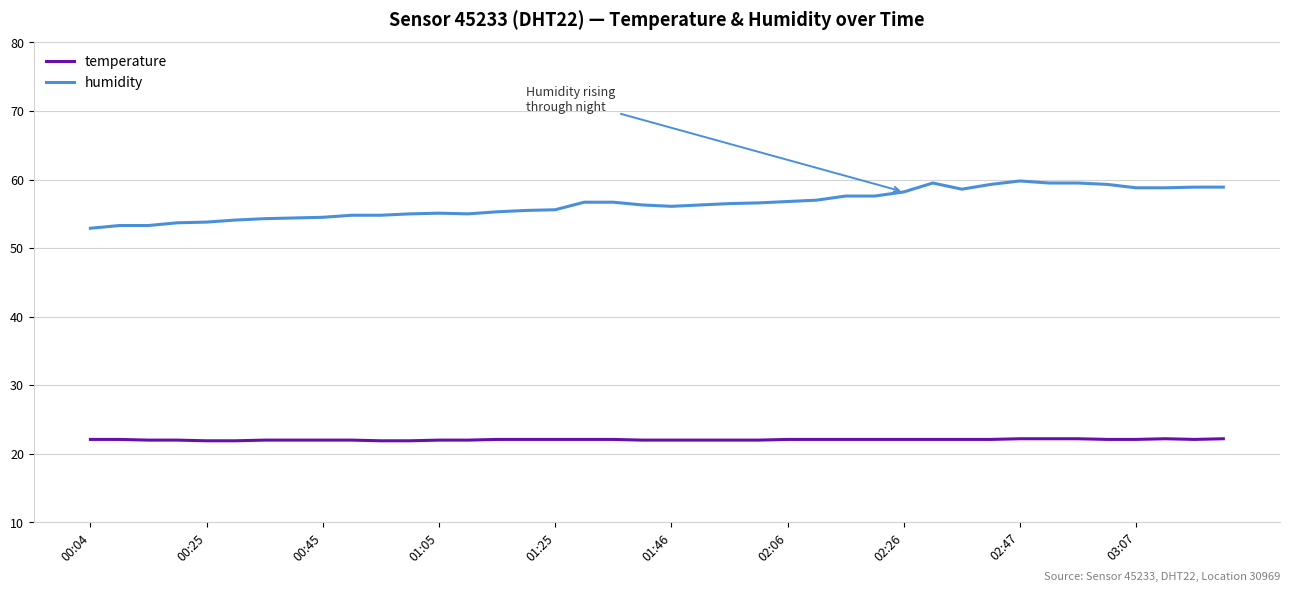

Rank the series by their maximum value, from highest to lowest.

humidity, temperature